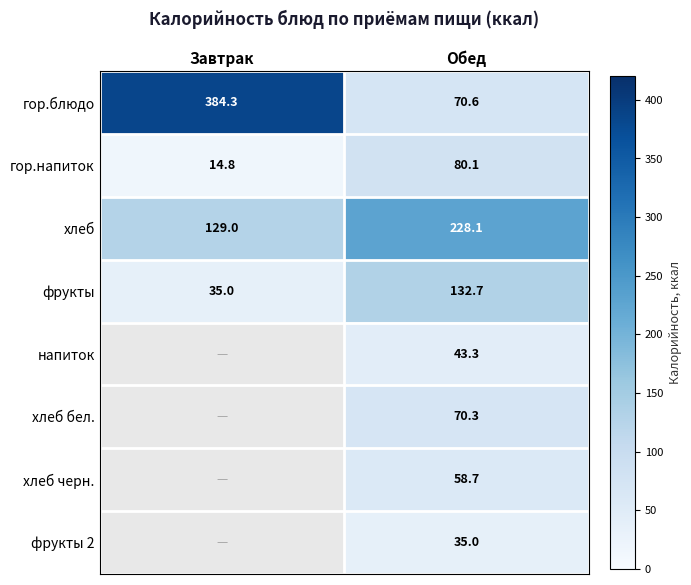

What is the difference between the highest and lowest values at Завтрак?

369.5